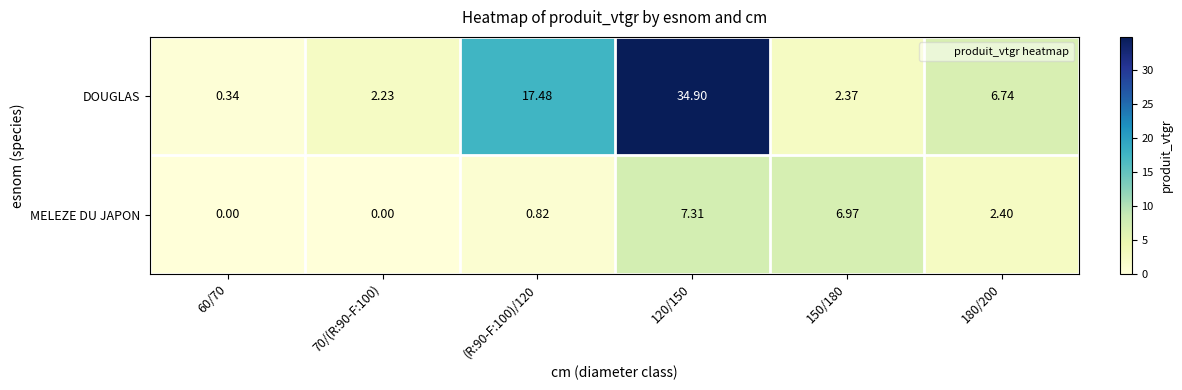

At 180/200, list the series in order from smallest to largest.

MELEZE DU JAPON, DOUGLAS